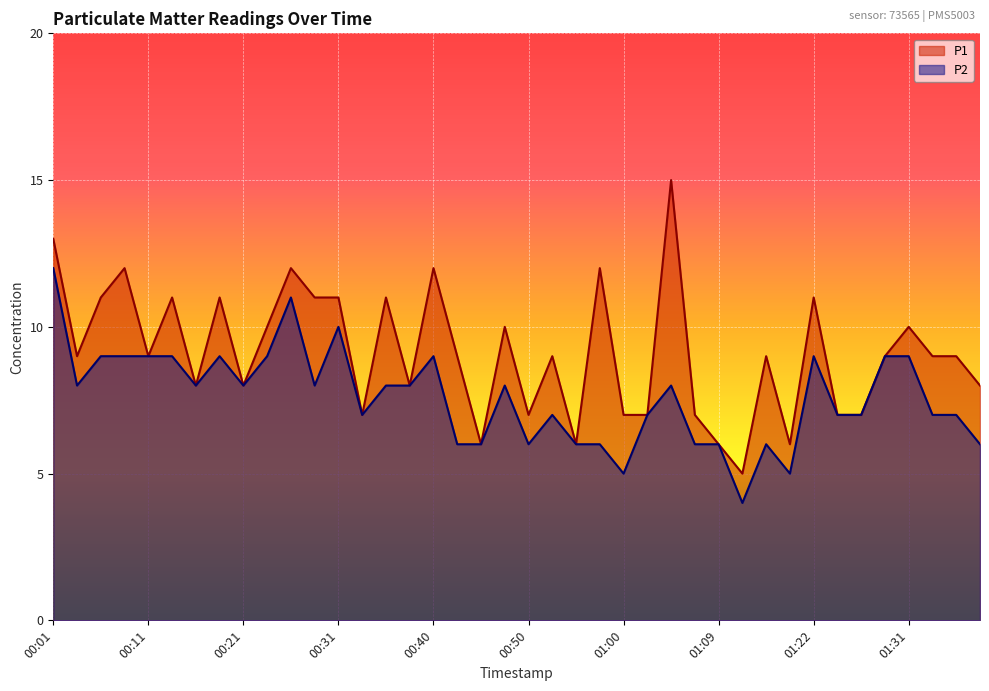

True or false: P2 and P1 cross at least once.

False